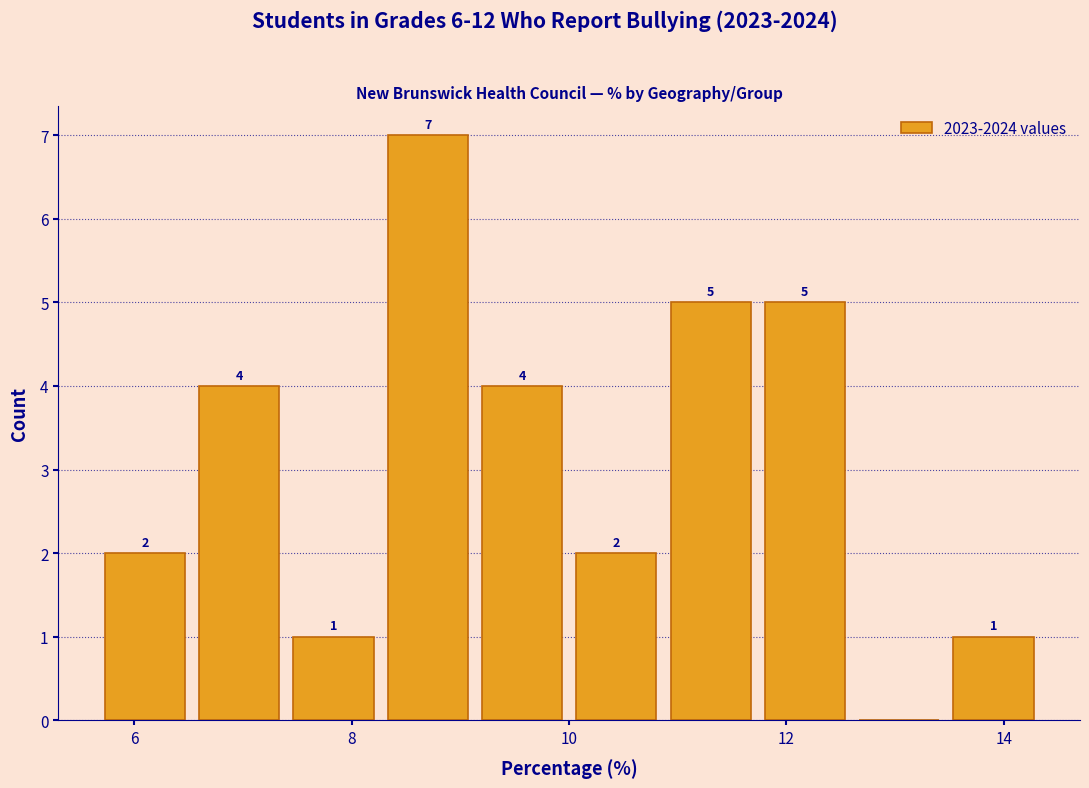

Over which range of the x-axis is the bar tallest?

8.2 to 9.2